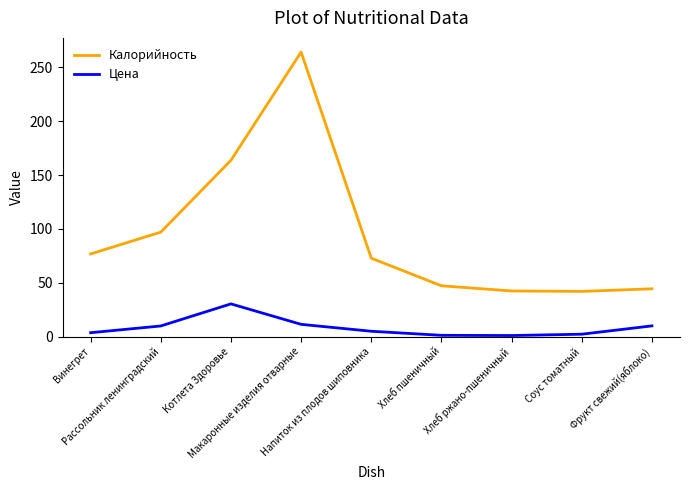

What is the greatest value displayed?

264.1